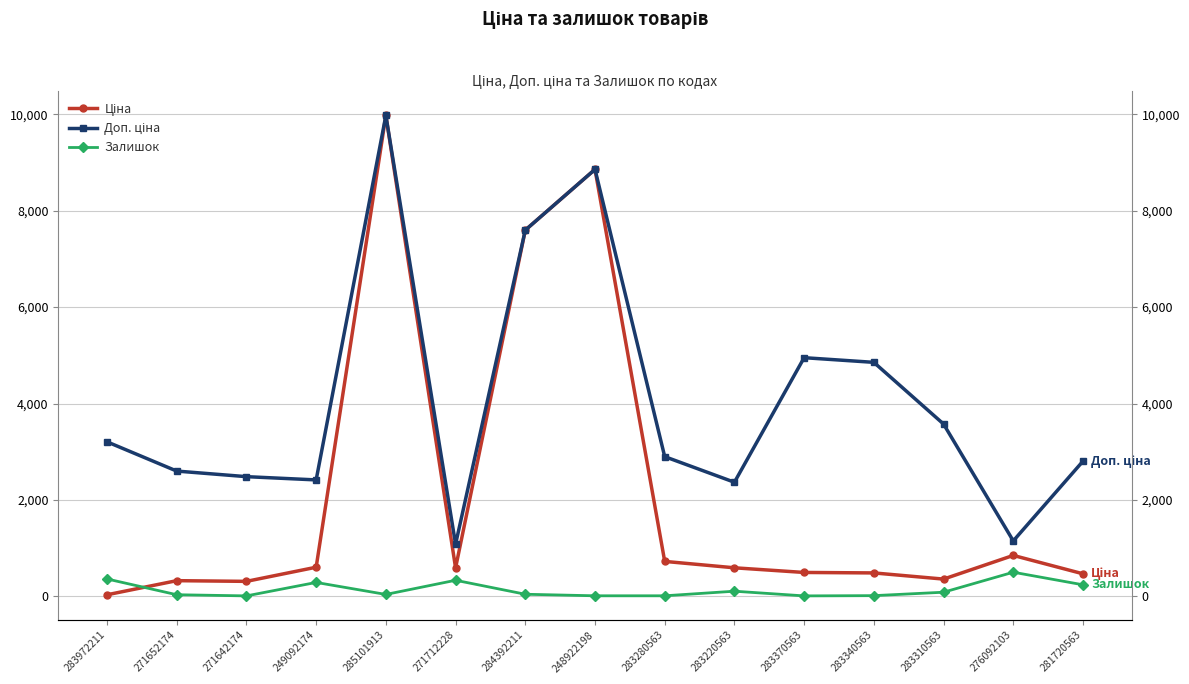

What is the label of the 1st point from the right?

281720563